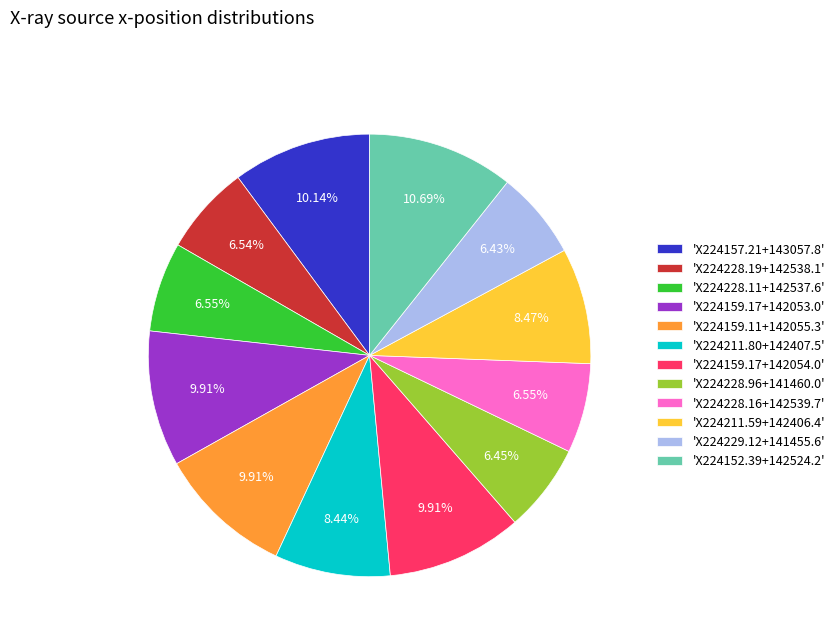

Combined, do 'X224159.11+142055.3' and 'X224211.80+142407.5' account for over 50%?

No